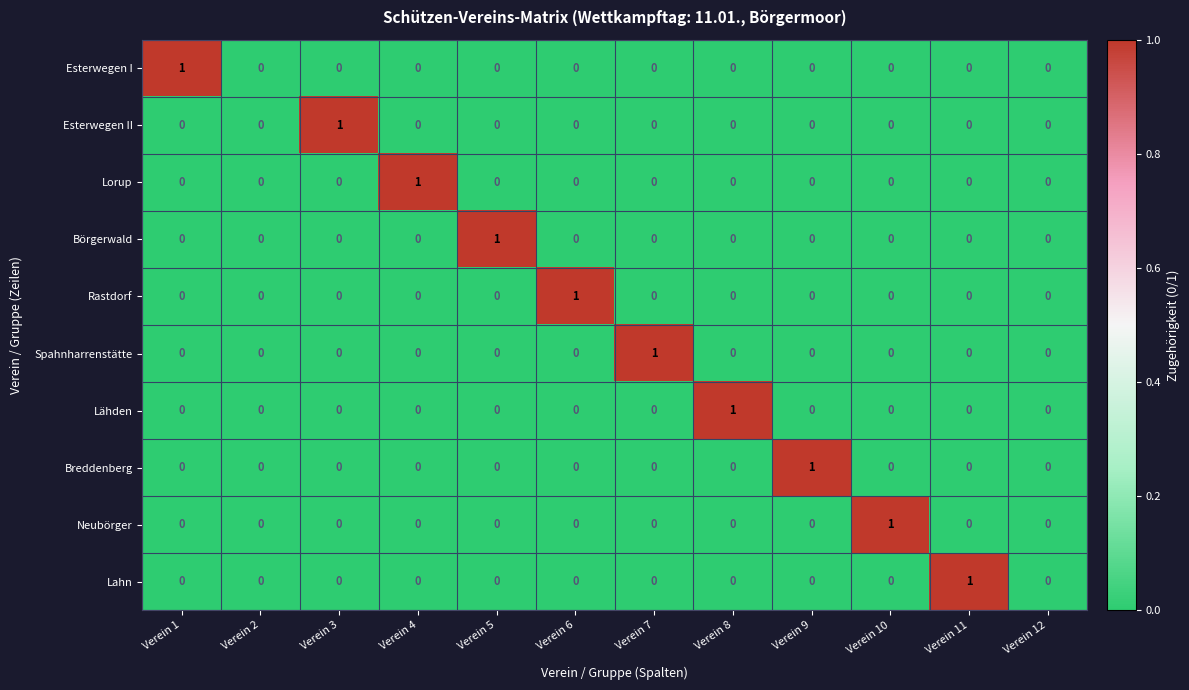

How many Esterwegen I values are between 0 and 1?

12